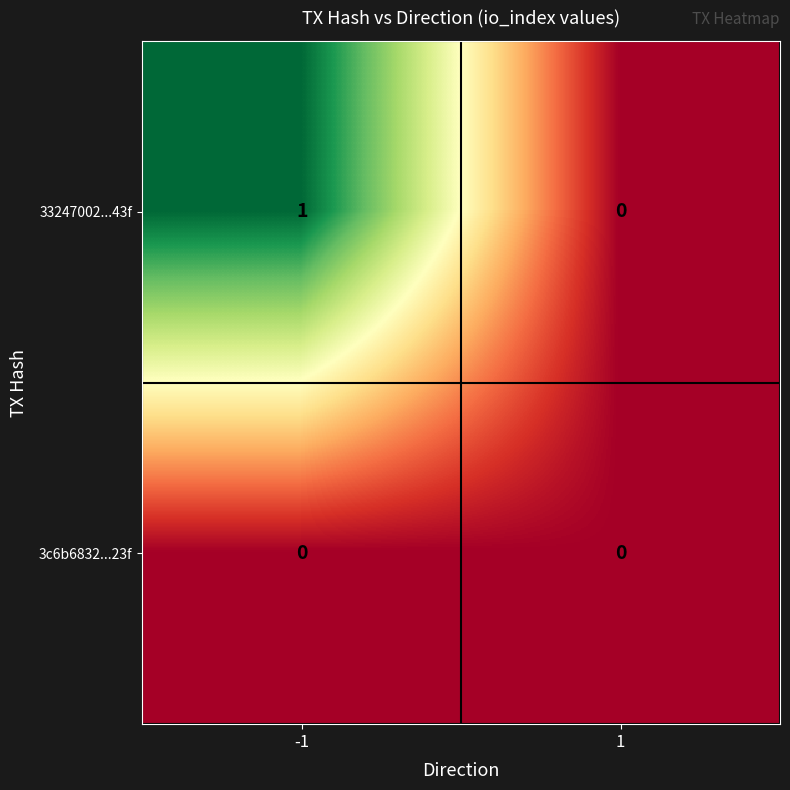

Rank the categories by 33247002...43f value from lowest to highest.

1, -1